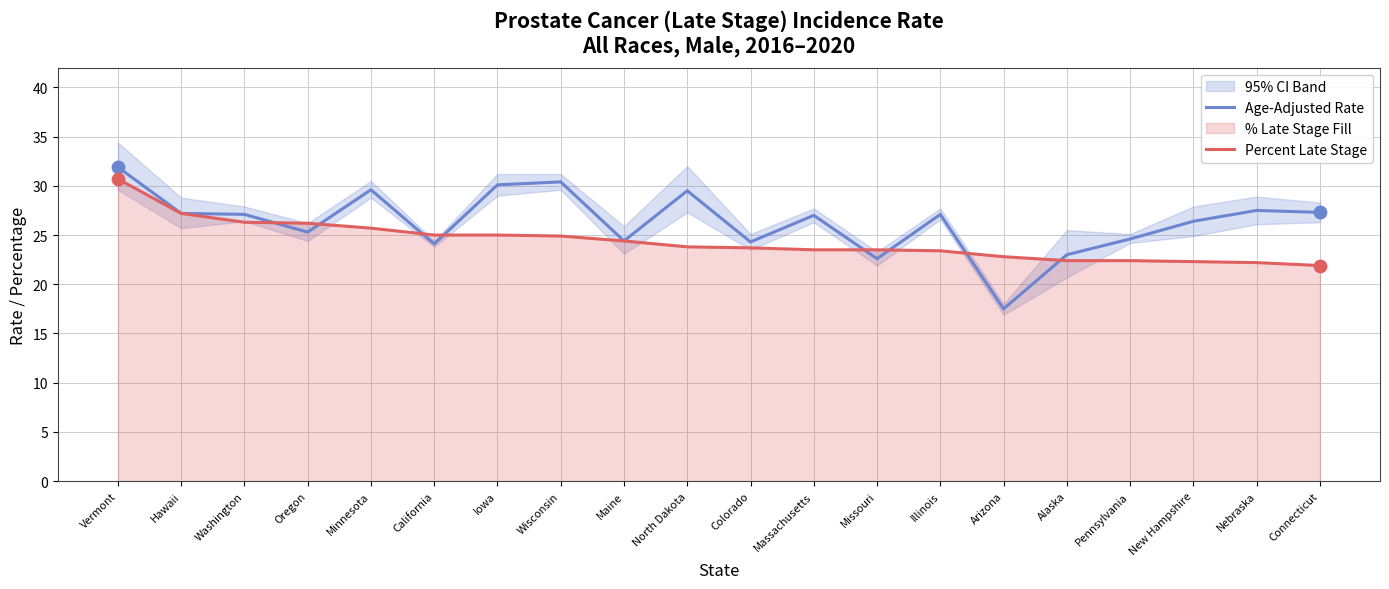

At which category is the sum across all series the highest?

Vermont